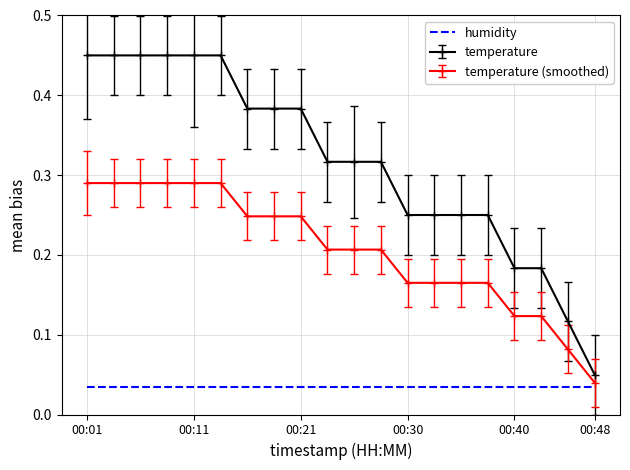

Which series has the largest total across all categories?

temperature